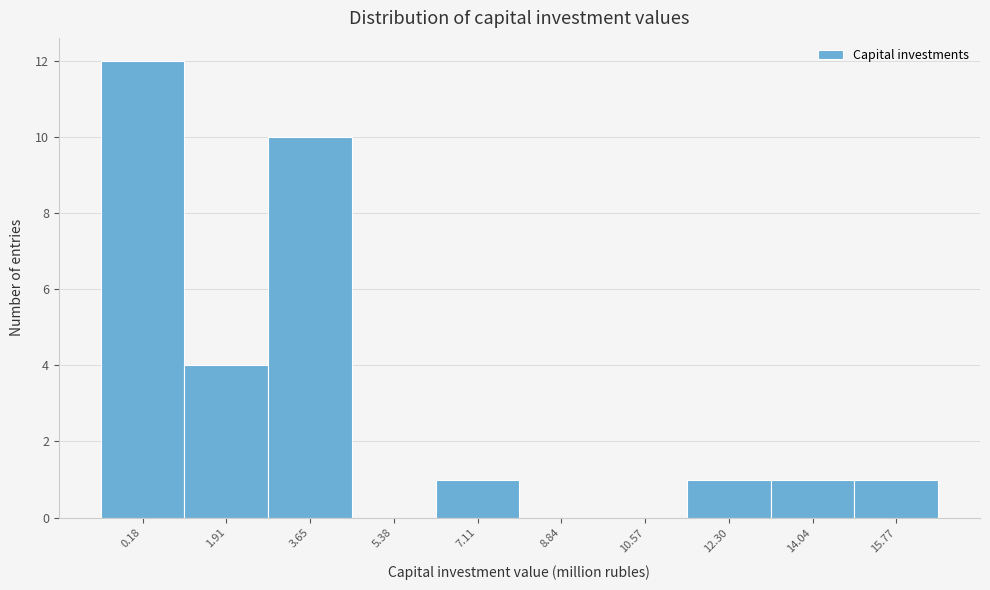

Reading right to left, transcribe all the data shown in this chart.

15.77=1	14.04=1	12.30=1	10.57=0	8.84=0	7.11=1	5.38=0	3.65=10	1.91=4	0.18=12